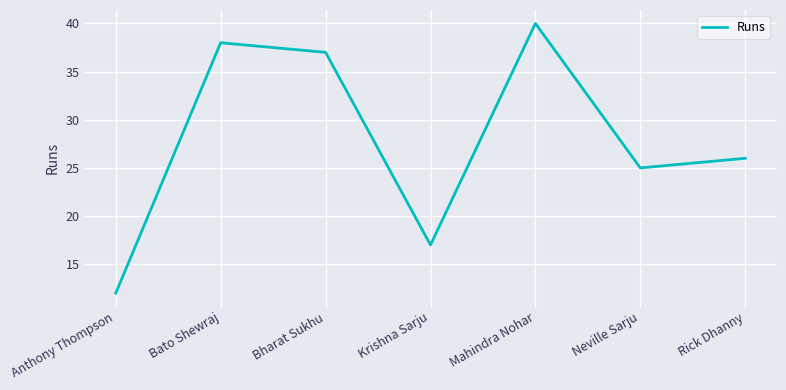

Which label corresponds to the largest value in the chart?

Mahindra Nohar